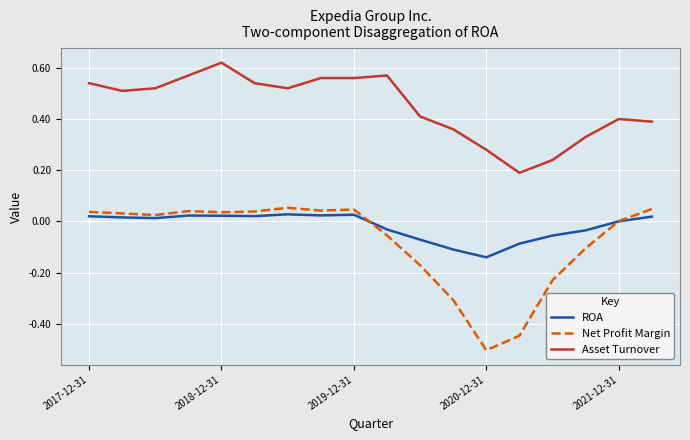

Which series has the widest spread of values?

Net Profit Margin